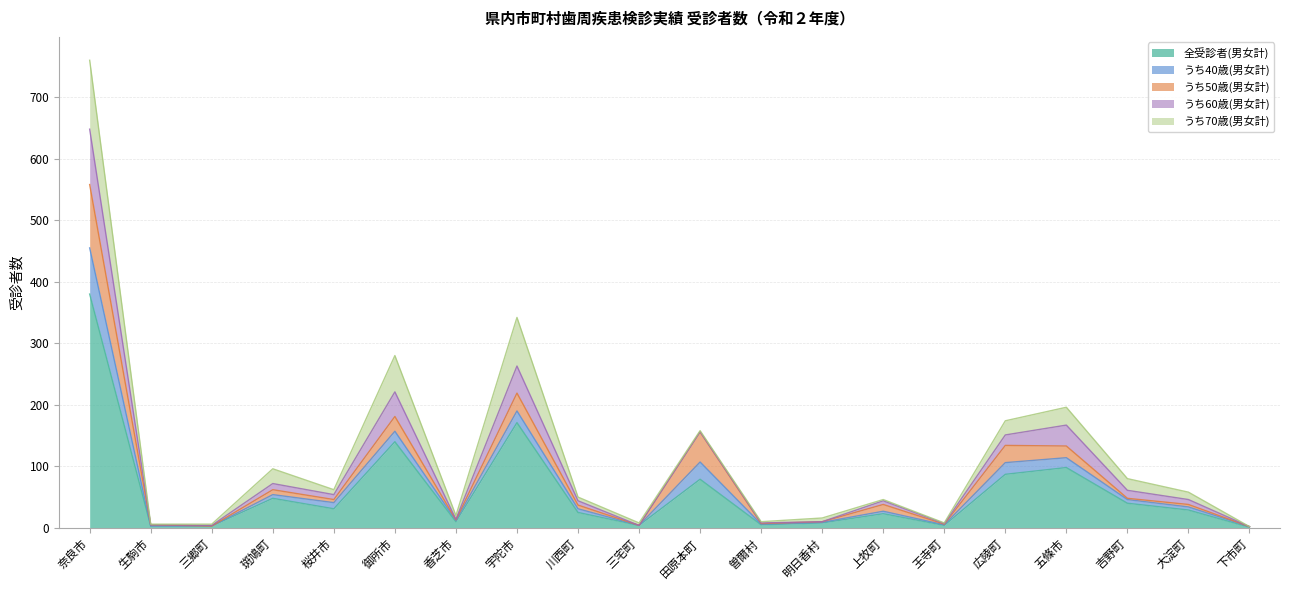

What is the difference between the second highest and minimum values in the うち50歳(男女計) series?

49